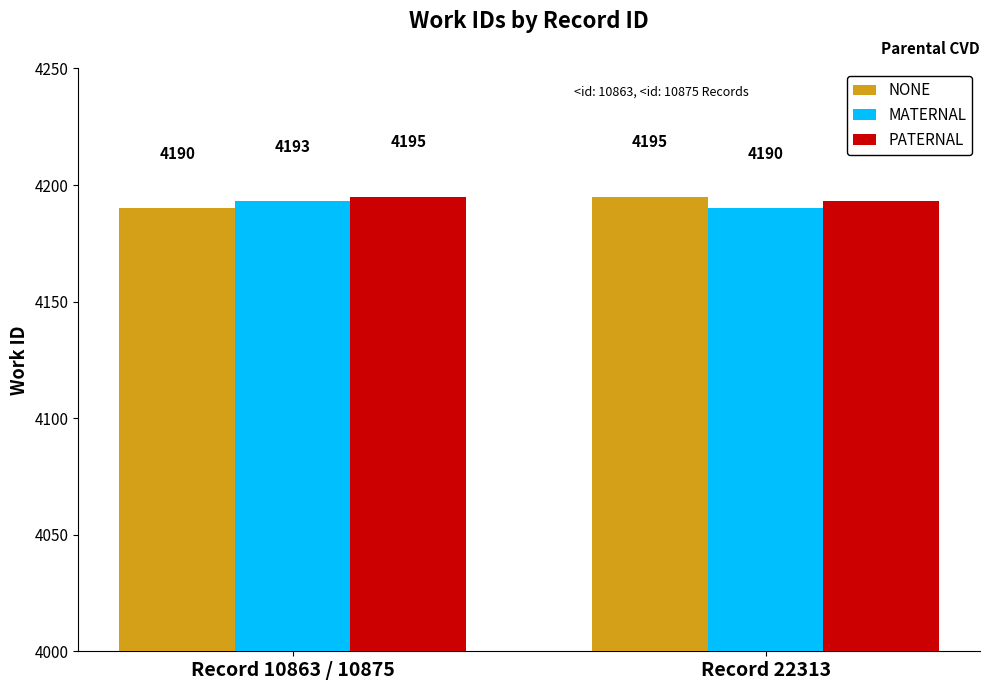

What is the lowest value of the MATERNAL series?

4190